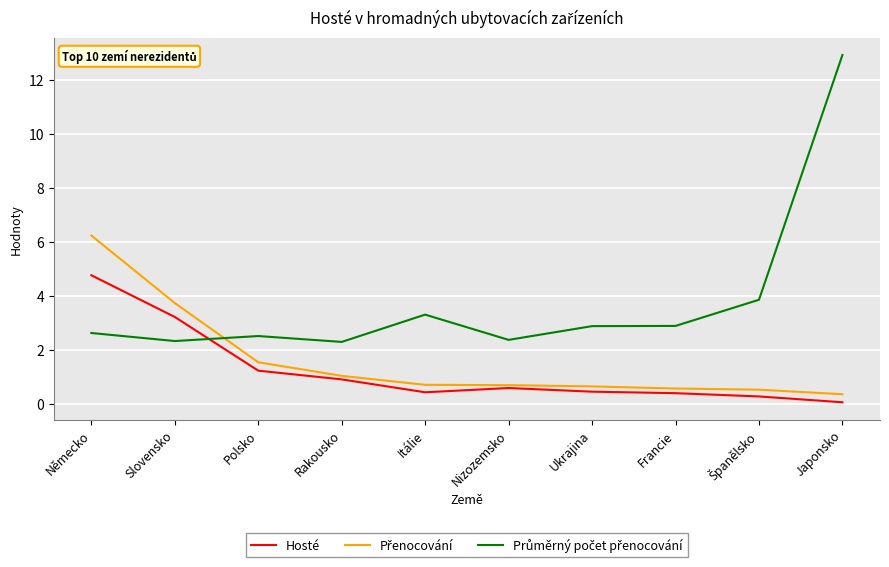

What is the difference between the highest and lowest values at Slovensko?

1.4